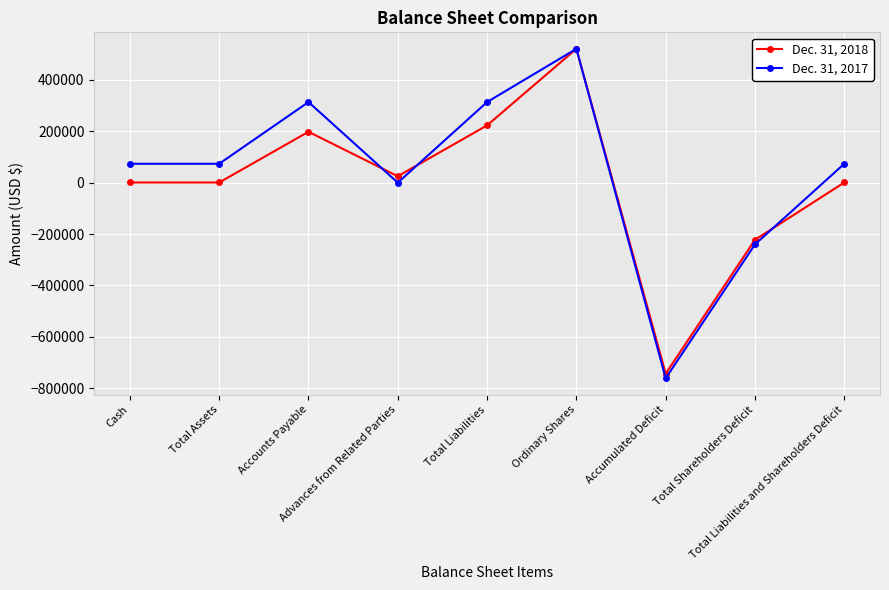

What is the total value across all series at Accumulated Deficit?

-1504929